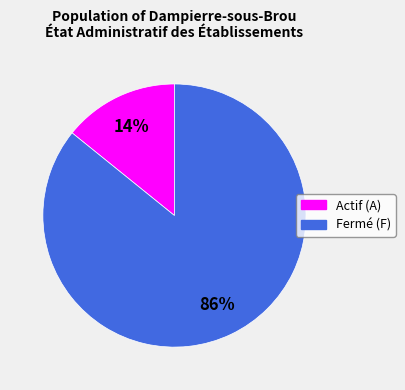

Is there a majority slice in this chart?

Yes